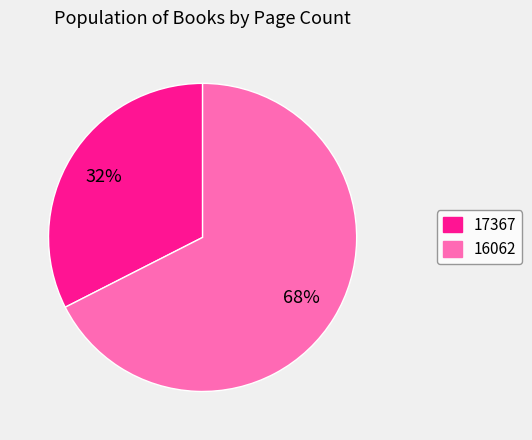

Does any single category account for the majority?

Yes